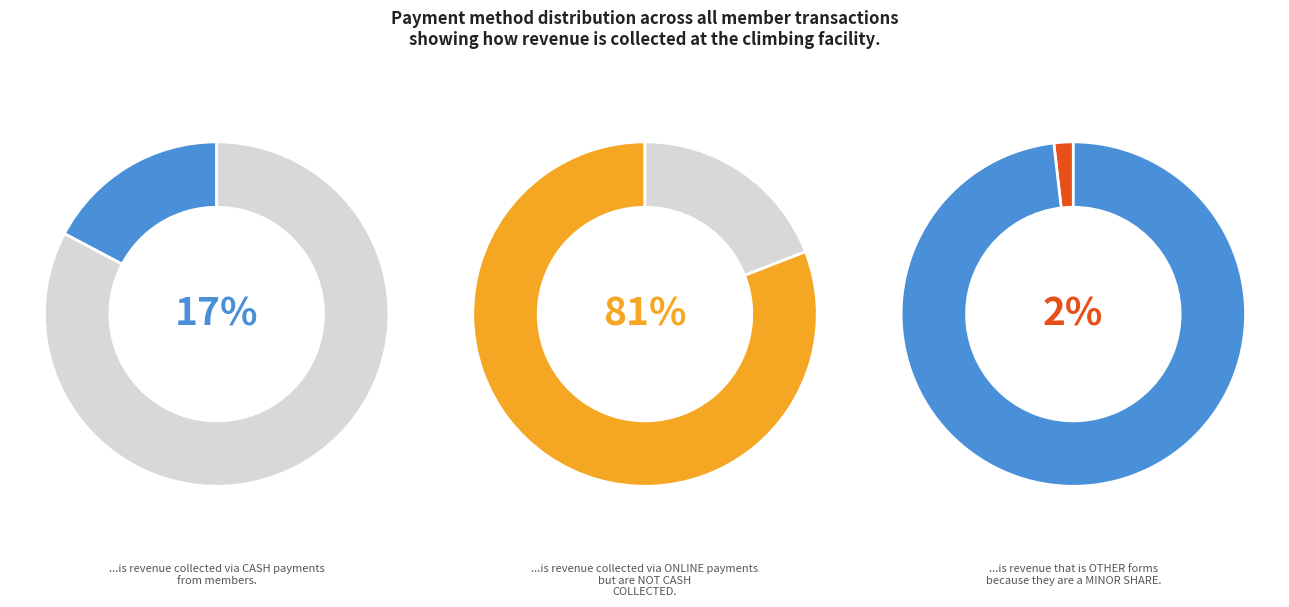

True or false: Cheque accounts for 1% of the total.

False